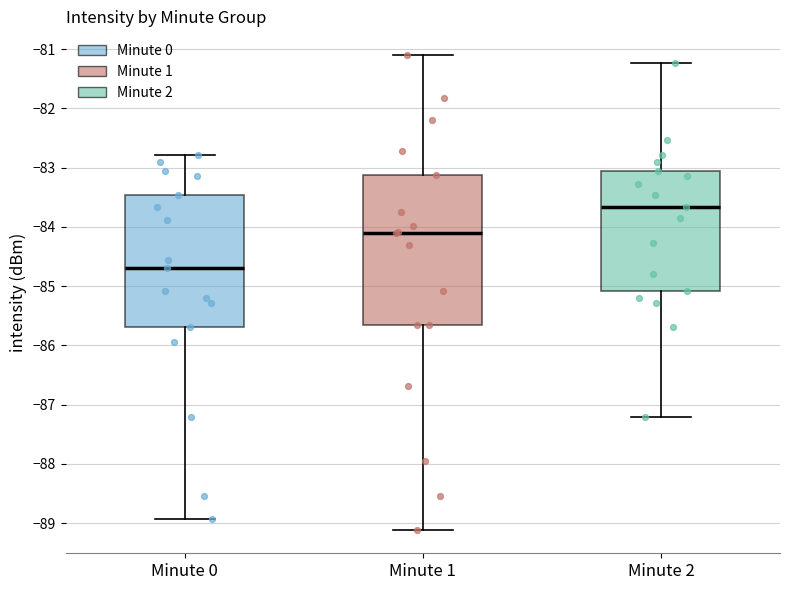

Reading left to right, read every box against the y-axis: the position of its median line, the range the box covers, and the ends of its whiskers. The values are not printed on the chart, so give them approximately, as read against the axis.

Minute 0: median -84.7, box -85.7 to -83.5, whiskers -88.9 to -82.8
Minute 1: median -84.1, box -85.7 to -83.1, whiskers -89.1 to -81.1
Minute 2: median -83.7, box -85.1 to -83.0, whiskers -87.2 to -81.2